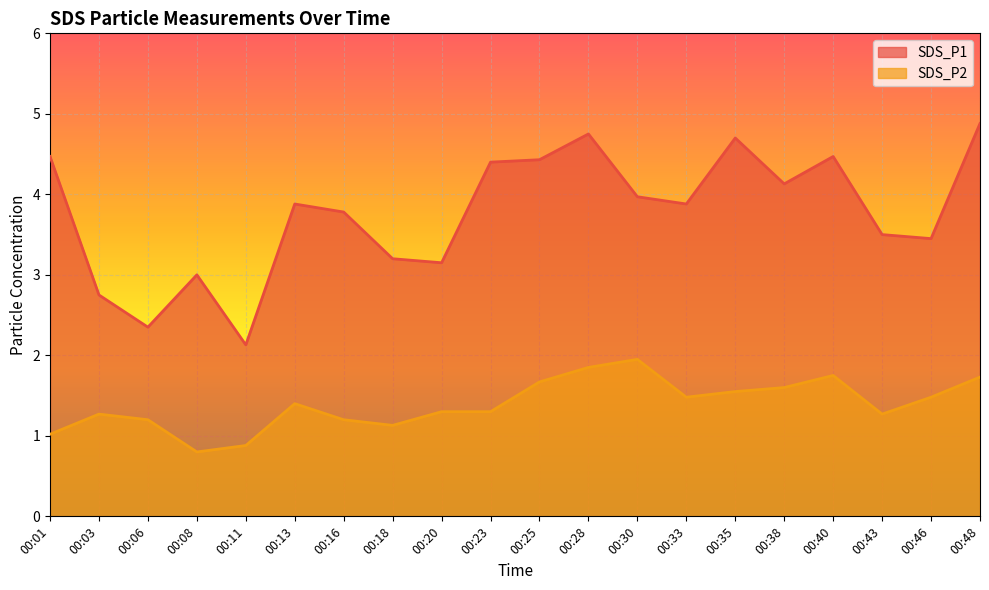

Reading left to right, extract all data points from this chart.

SDS_P1: 4.5	2.8	2.4	3.0	2.1	3.9	3.8	3.2	3.1	4.4	4.4	4.8	4.0	3.9	4.7	4.1	4.5	3.5	3.5	4.9
SDS_P2: 1.0	1.3	1.2	0.8	0.9	1.4	1.2	1.1	1.3	1.3	1.7	1.9	1.9	1.5	1.6	1.6	1.8	1.3	1.5	1.7